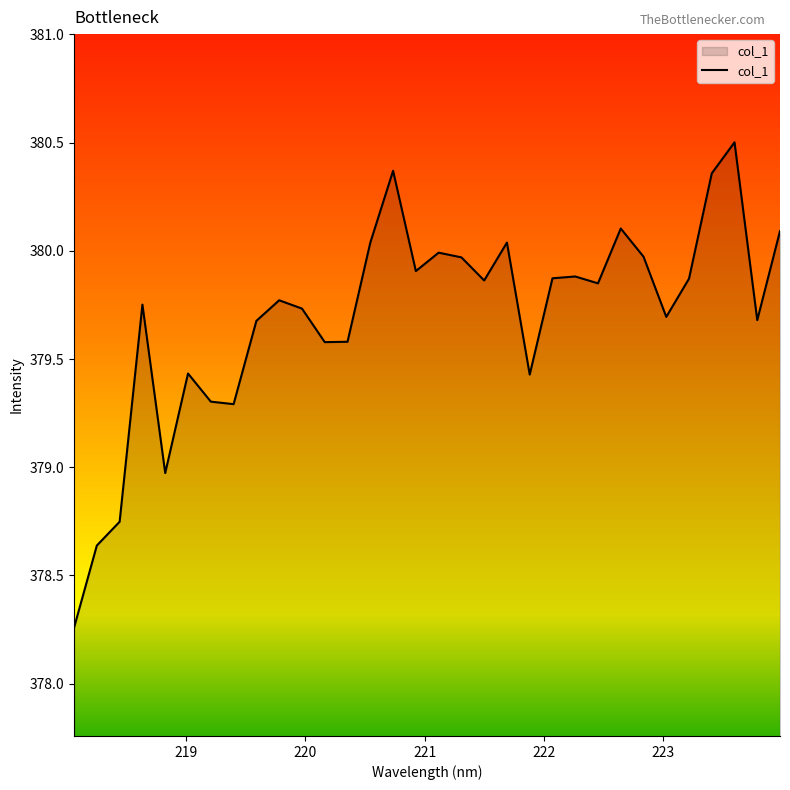

What is the difference between the maximum and minimum values?

2.2